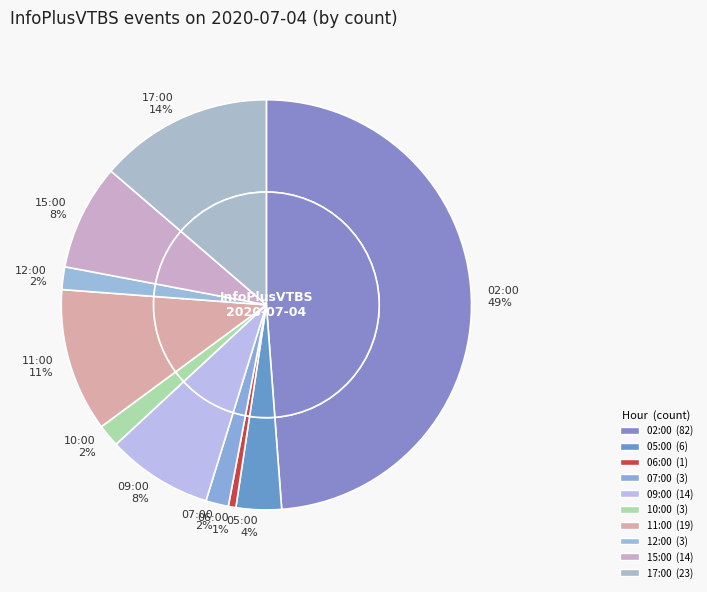

Rank the categories by value from lowest to highest.

06:00, 07:00, 10:00, 12:00, 05:00, 09:00, 15:00, 11:00, 17:00, 02:00